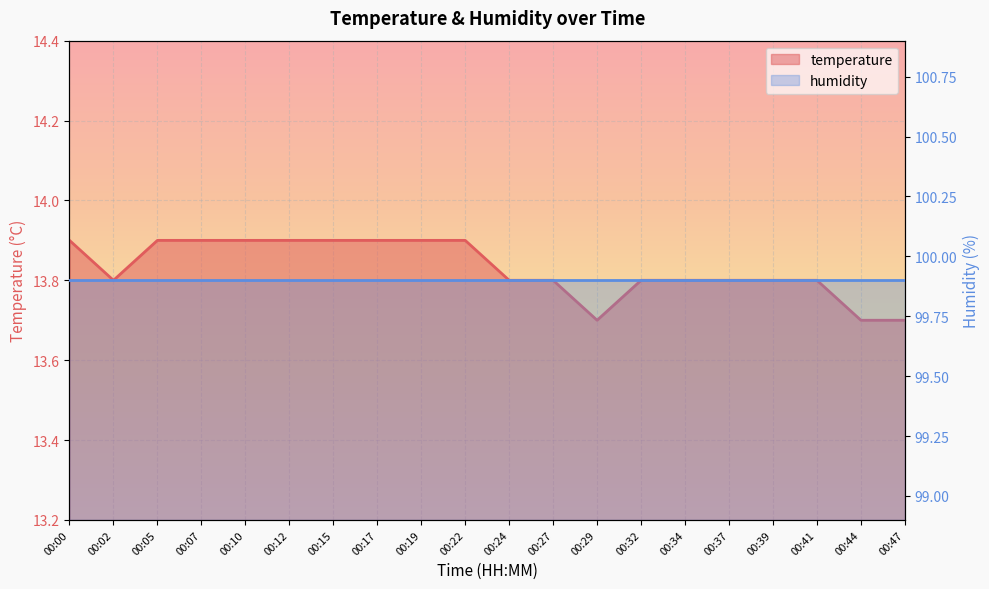

True or false: the data shows 13.9 at 00:22.

True